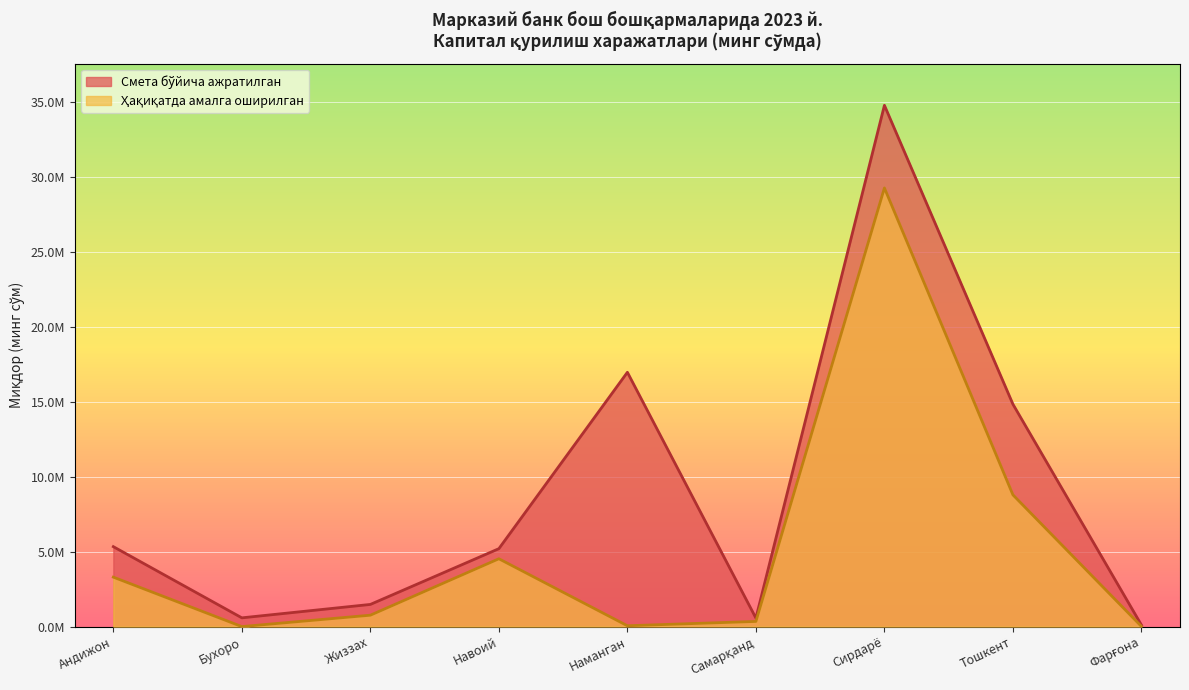

Rank the series by their average value, from highest to lowest.

Смета бўйича ажратилган (минг сўм), Ҳақиқатда амалга оширилган (минг сўм)